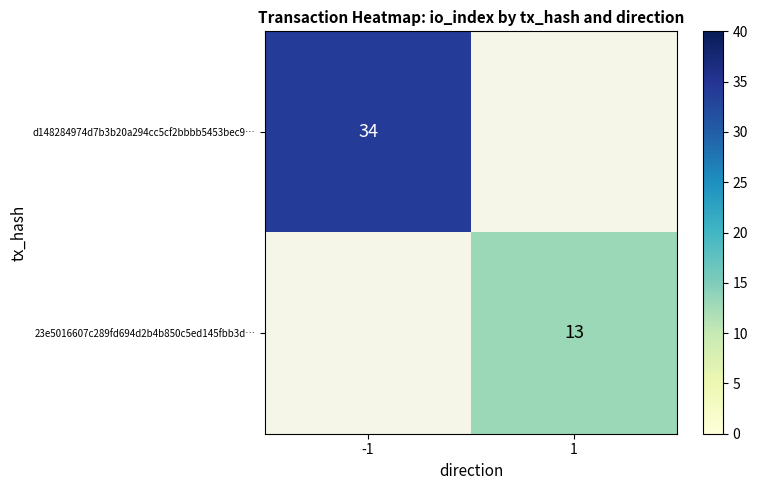

True or false: d148284974d7b3b20a294cc5cf2bbbb5453bec9… has a value of 12 at -1.

False